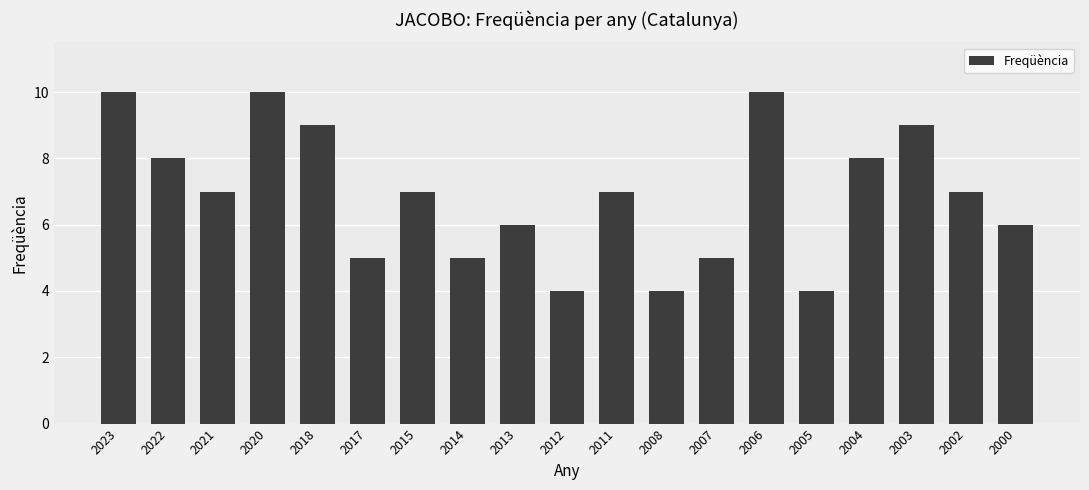

What is the maximum value shown in the chart?

10